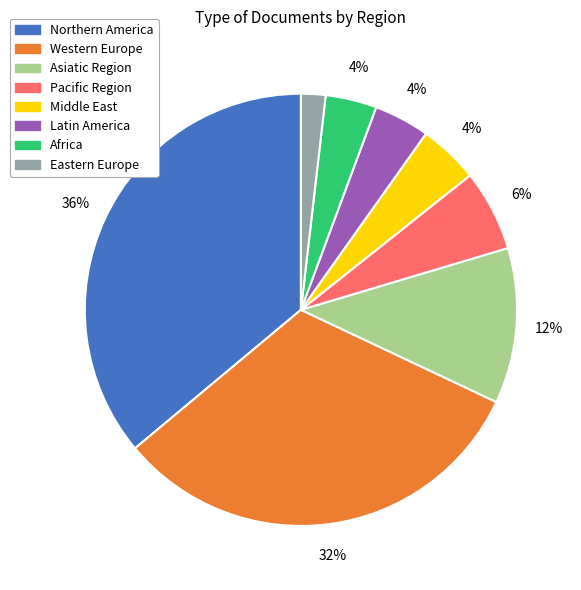

Is there a majority slice in this chart?

No